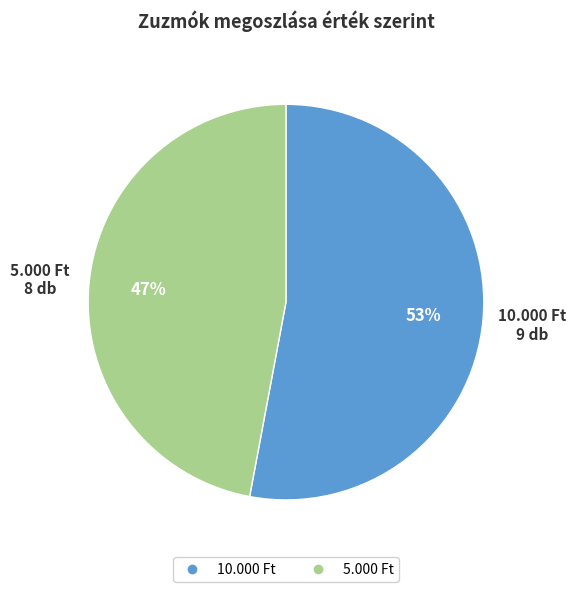

Approximately how many times larger is the value at 5.000 Ft compared to 10.000 Ft?

0.9